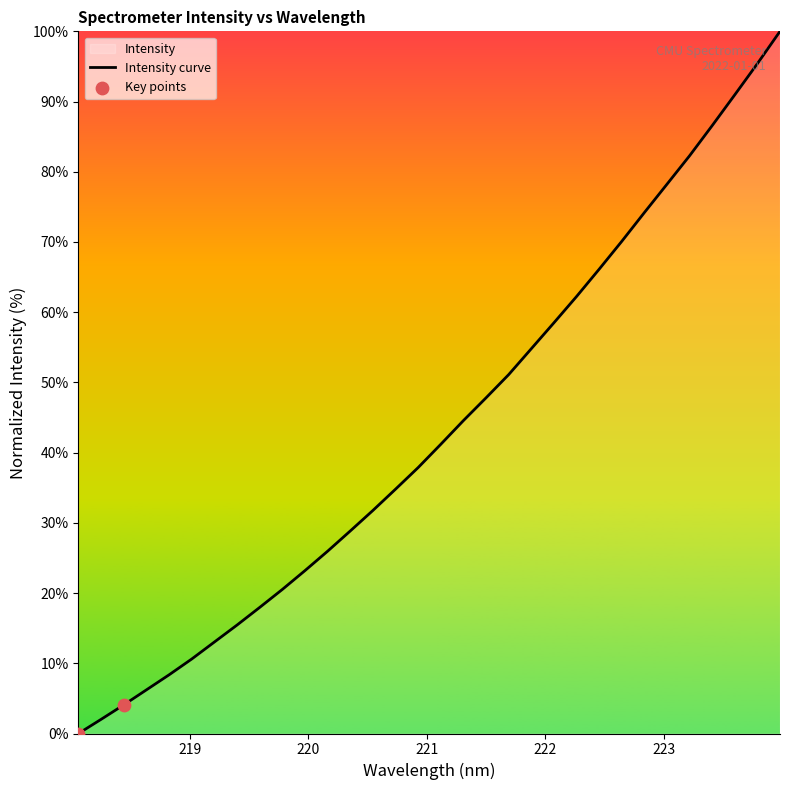

What is the change in value from 222.6447 to 223.7895?

+25.3